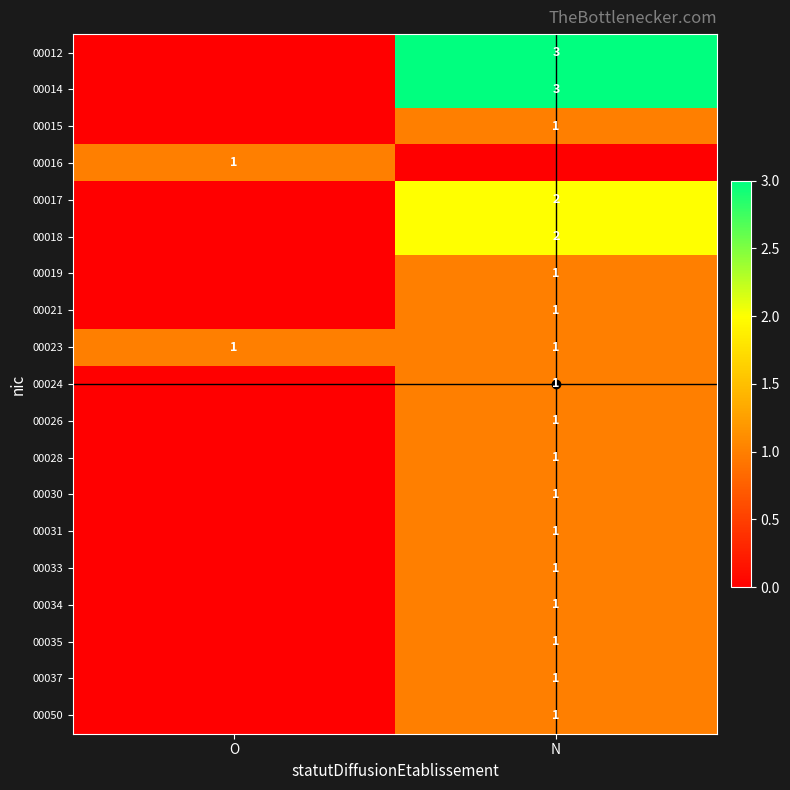

The 00023 series shows 1 at N. True or false?

True